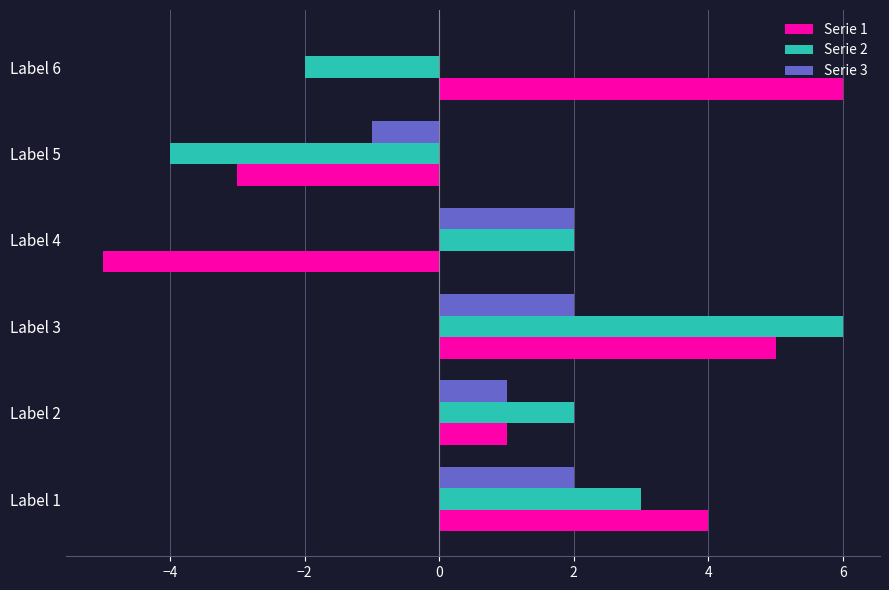

Is it true that Serie 3 equals 1 at Label 4?

False